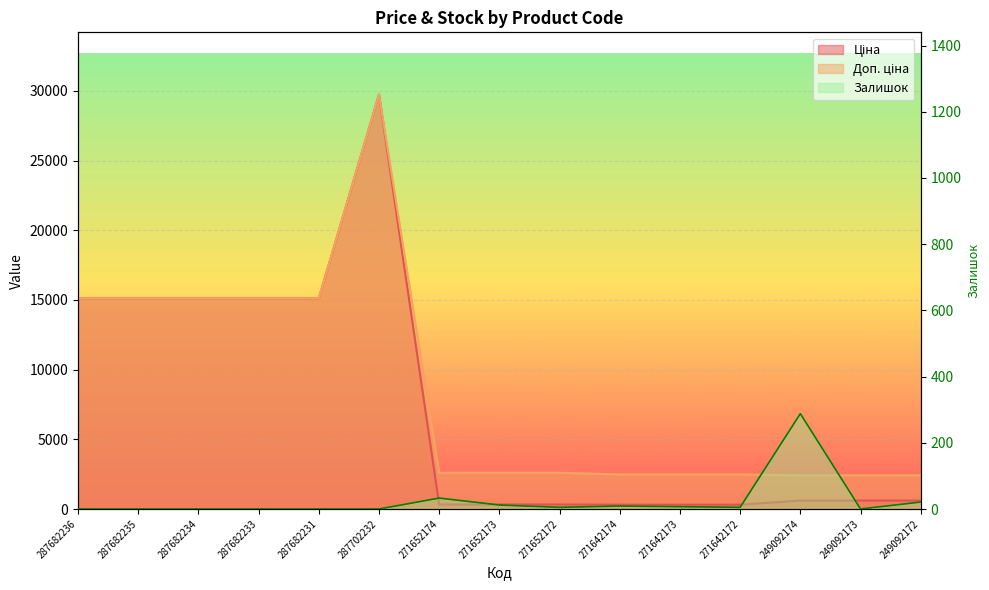

True or false: Ціна has a value of 310.3 at 271642174.

True